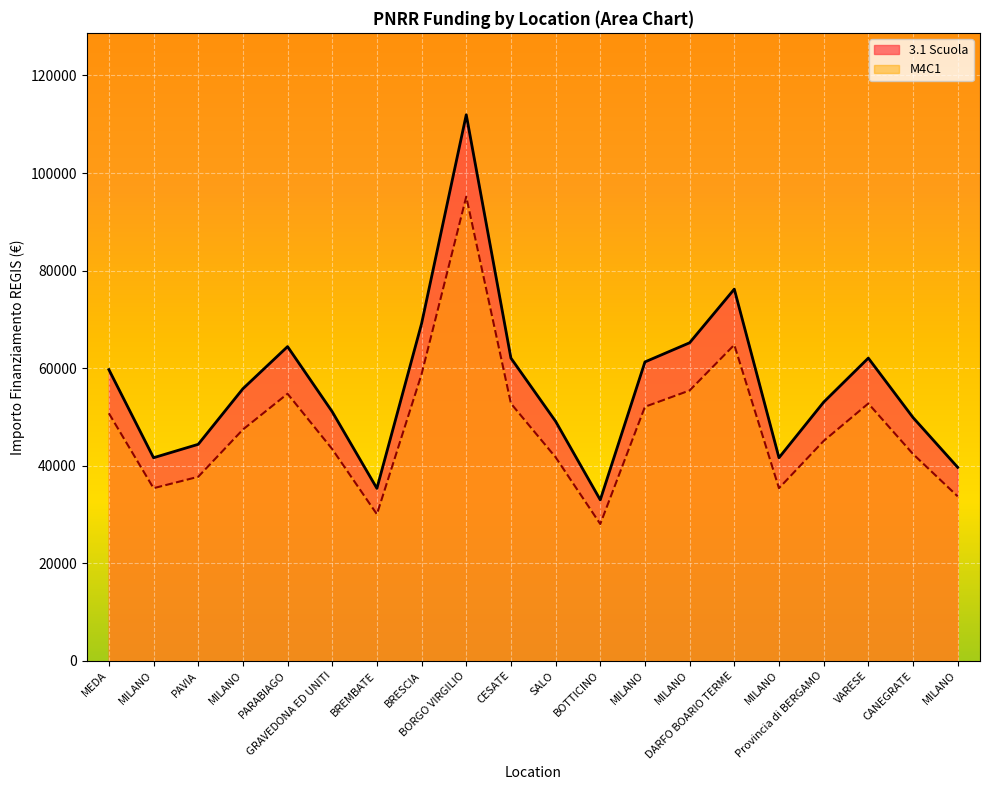

Reading left to right, extract all data points from this chart.

3.1 Scuola: 59706.2	41637.2	44386.8	55778.1	64419.8	51064.5	35352.3	69133.5	111949.1	62063.0	49100.5	32995.5	61277.4	65205.4	76203.9	41637.2	53028.5	62063.0	49886.1	39673.2
M4C1: 50750.3	35391.6	37728.8	47411.4	54756.9	43404.8	30049.5	58763.4	95156.7	52753.6	41735.4	28046.2	52085.8	55424.6	64773.3	35391.6	45074.2	52753.6	42403.2	33722.2